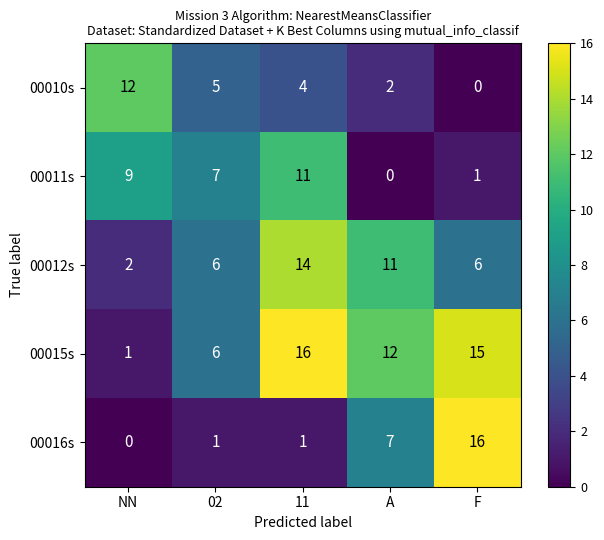

What is the total value across all series at F?

38